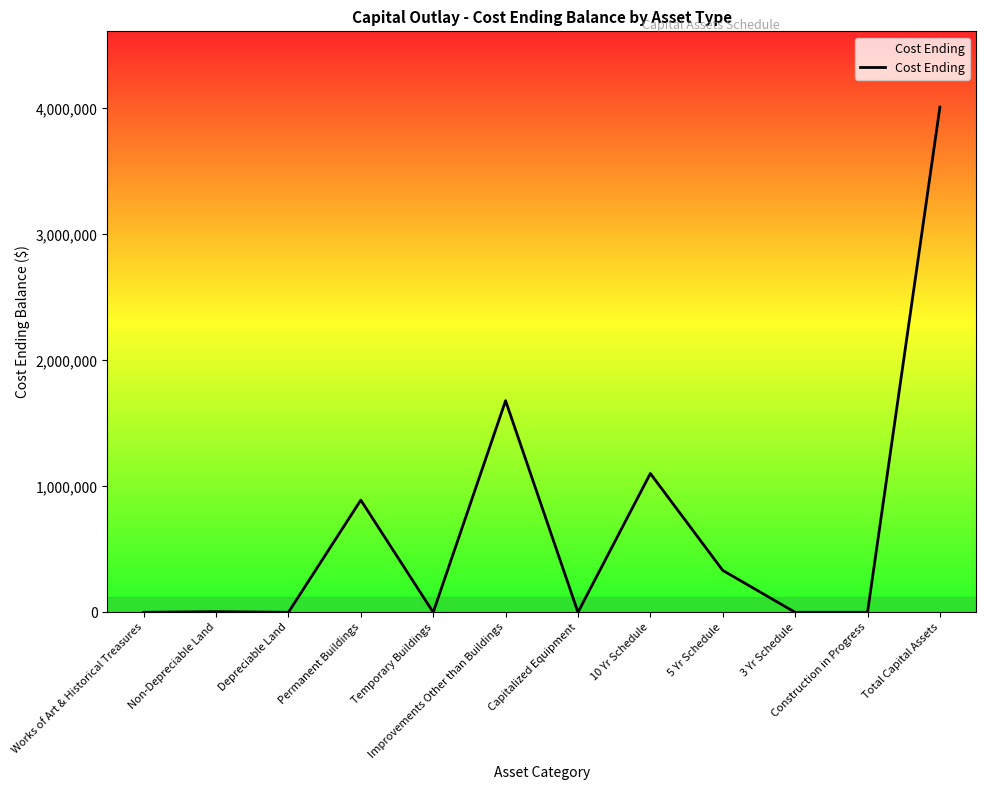

True or false: the data shows 2409089 at Depreciable Land.

False